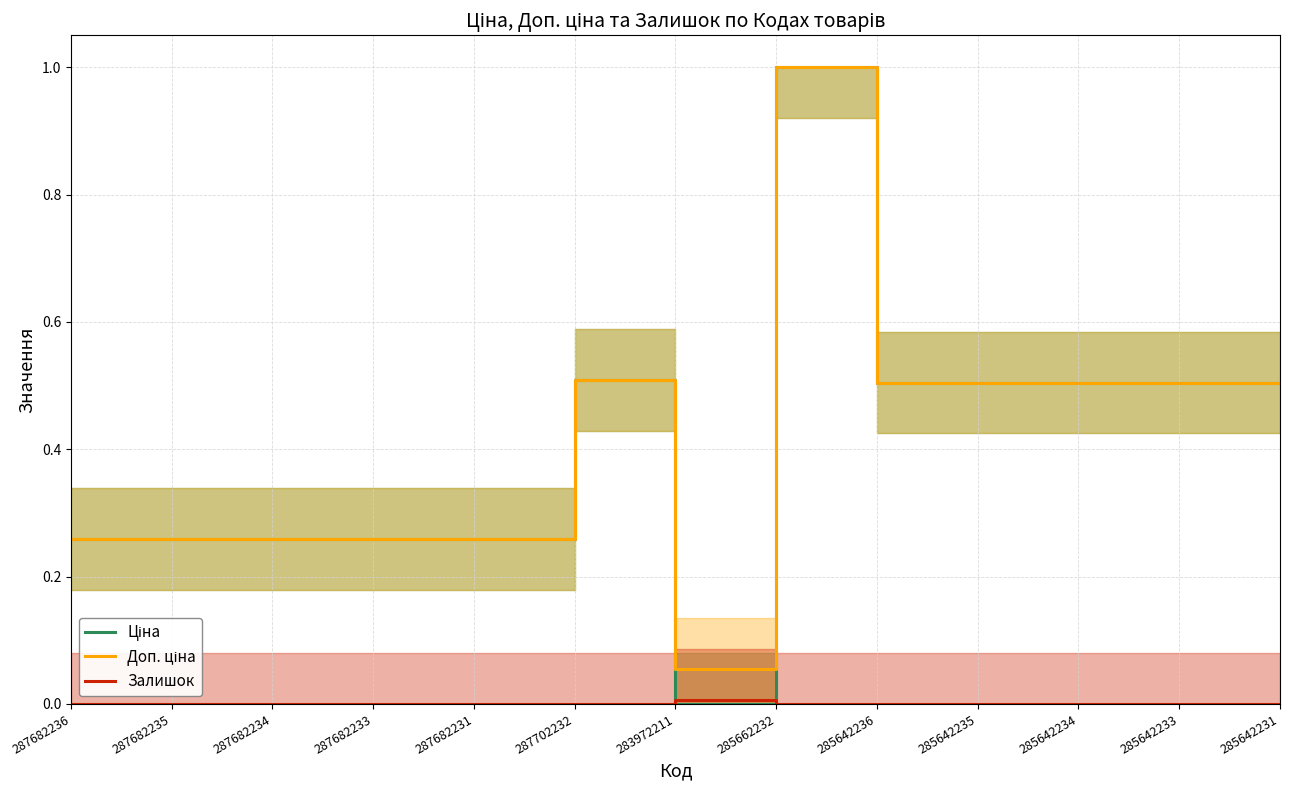

What is the total value across all series at 287682233?

0.5